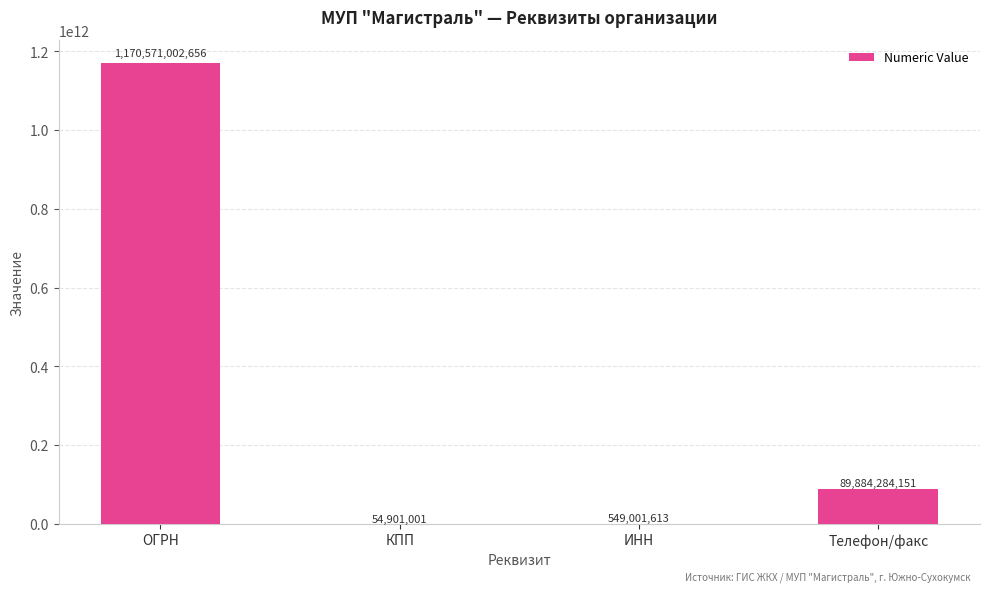

Which label corresponds to the largest value in the chart?

ОГРН